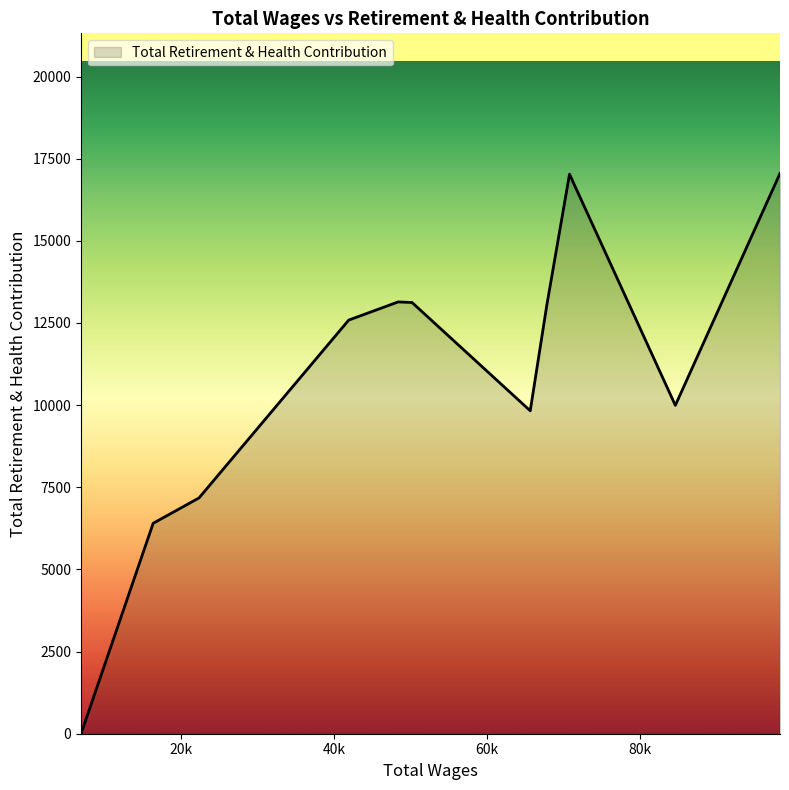

What is the maximum value shown in the chart?

17051.8